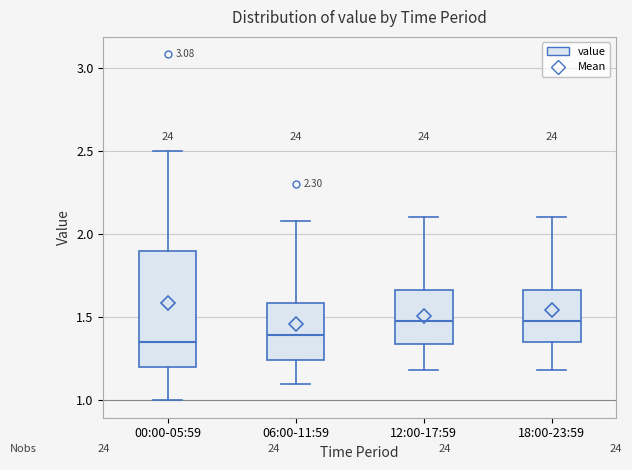

Reading left to right, transcribe this box plot: for each box, give where its median line is, the range the box spans, and where its two whiskers end, as read against the y-axis. The values are not printed on the chart, so give them approximately, as read against the axis.

00:00-05:59: median 1.35, box 1.20 to 1.90, whiskers 1.00 to 2.50
06:00-11:59: median 1.40, box 1.25 to 1.60, whiskers 1.10 to 2.10
12:00-17:59: median 1.50, box 1.35 to 1.65, whiskers 1.20 to 2.10
18:00-23:59: median 1.50, box 1.35 to 1.65, whiskers 1.20 to 2.10